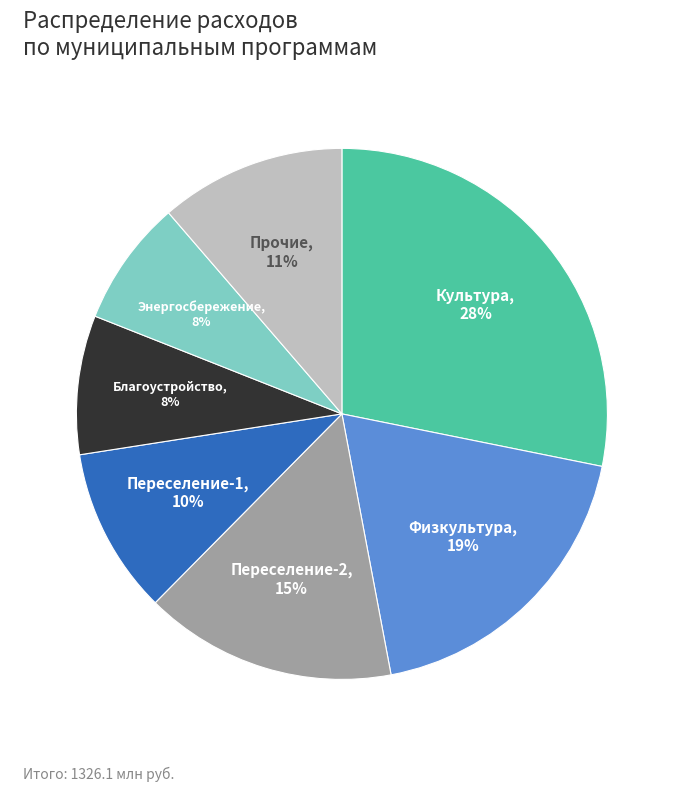

How many slices are in this pie chart?

7